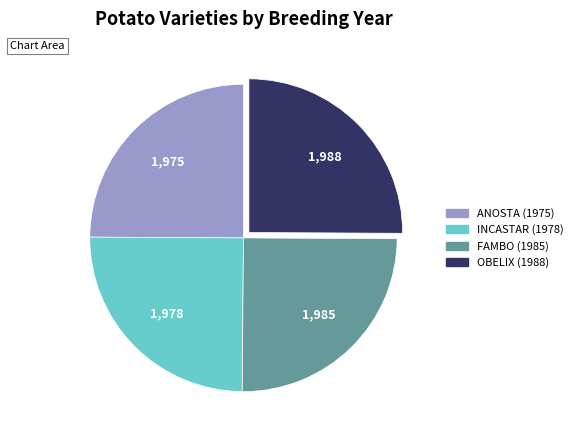

True or false: FAMBO (1985) accounts for 25% of the total.

True